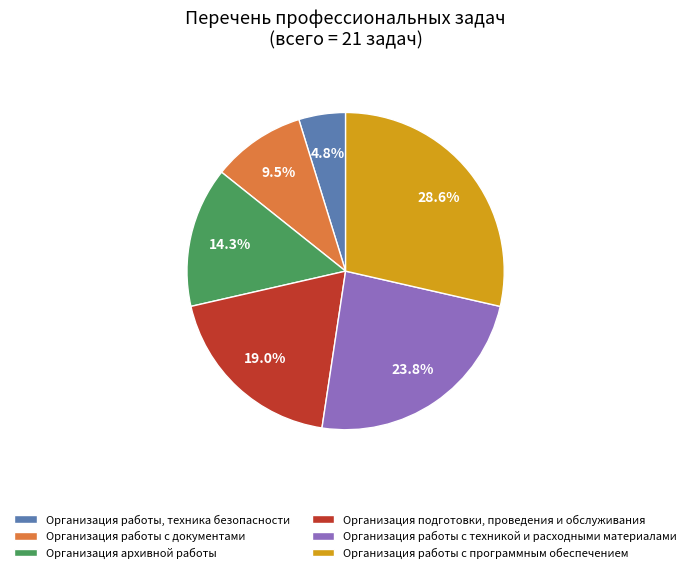

How much of the chart is everything except Организация архивной работы?

85.7%